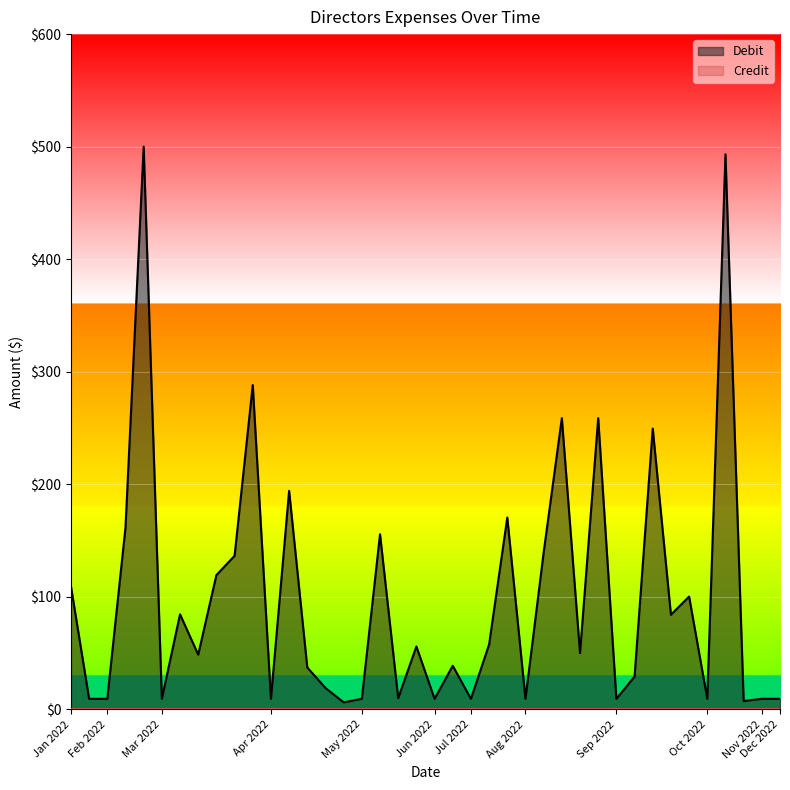

What is the average value of the Debit series?

99.5